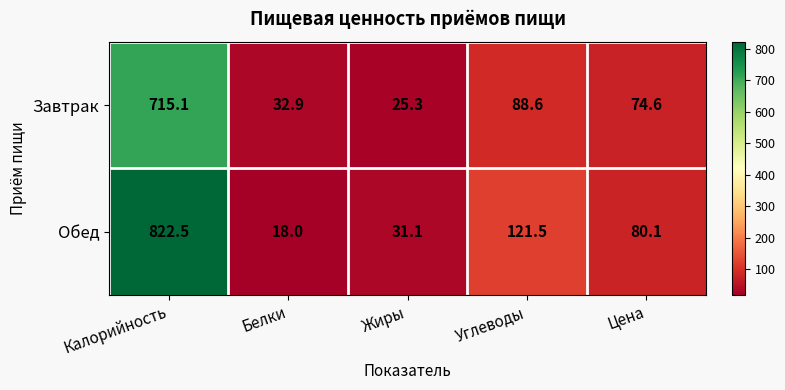

Reading left to right, list all the values displayed in this chart.

Завтрак: 715.1	32.9	25.3	88.6	74.6
Обед: 822.5	18.0	31.1	121.5	80.1